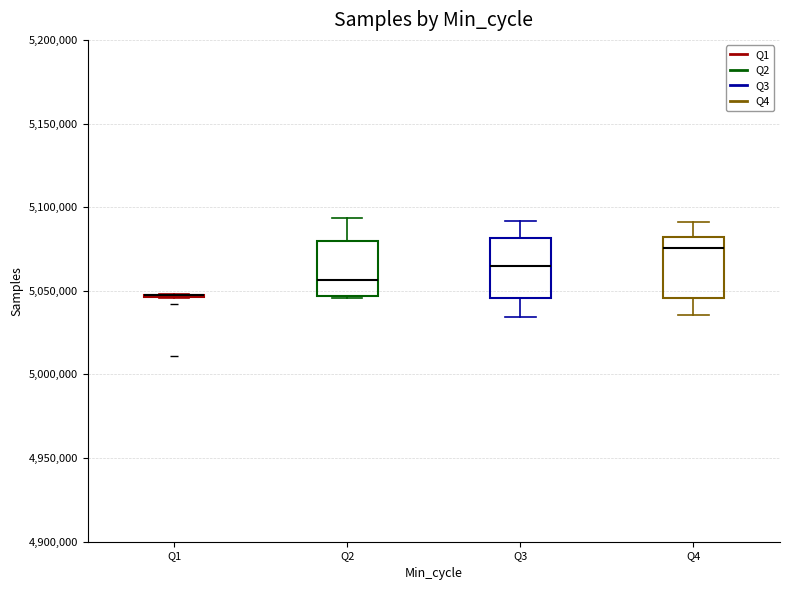

Reading left to right, read every box against the y-axis: the position of its median line, the range the box covers, and the ends of its whiskers. The values are not printed on the chart, so give them approximately, as read against the axis.

Q1: box collapsed to a line at 5045000, whiskers 5045000 to 5050000
Q2: median 5055000, box 5045000 to 5080000, whiskers 5045000 to 5095000
Q3: median 5065000, box 5045000 to 5080000, whiskers 5035000 to 5090000
Q4: median 5075000, box 5045000 to 5080000, whiskers 5035000 to 5090000